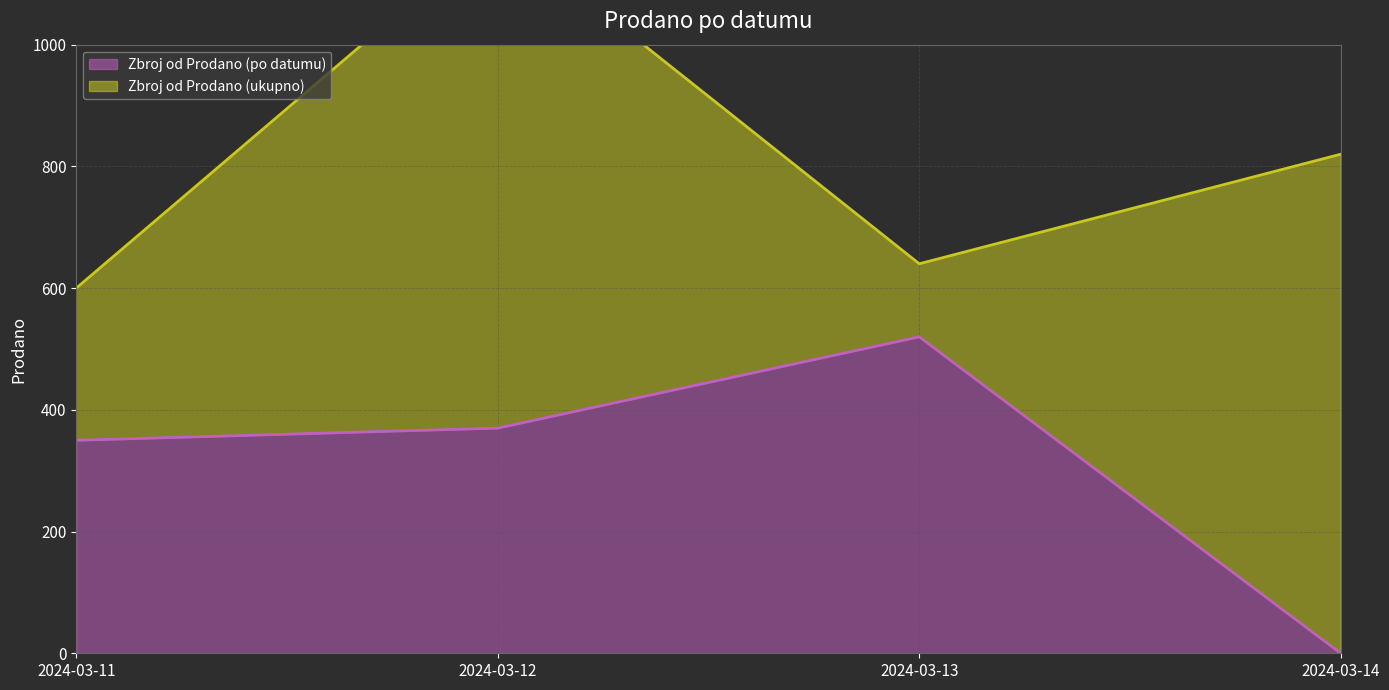

Rank the categories by value from lowest to highest.

2024-03-14, 2024-03-11, 2024-03-12, 2024-03-13